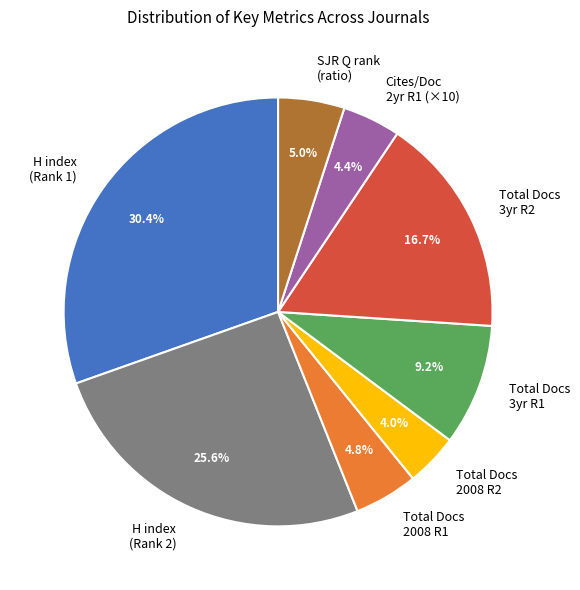

Is the sum of Total Docs 2008 R2 and SJR Q rank (ratio) greater than half?

No